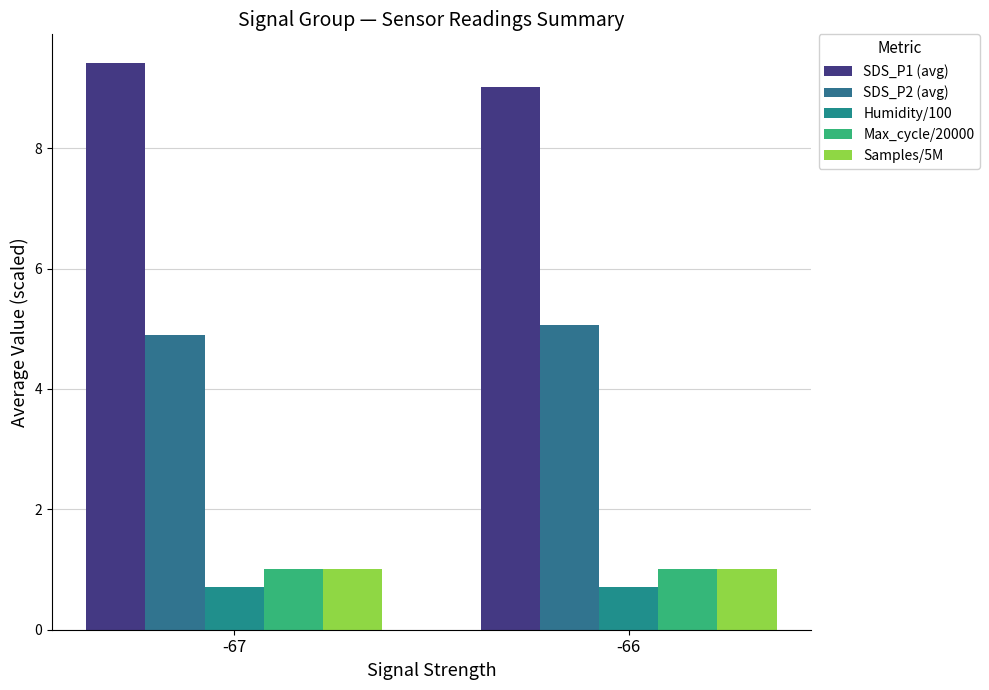

At how many categories does at least one series exceed 3?

2